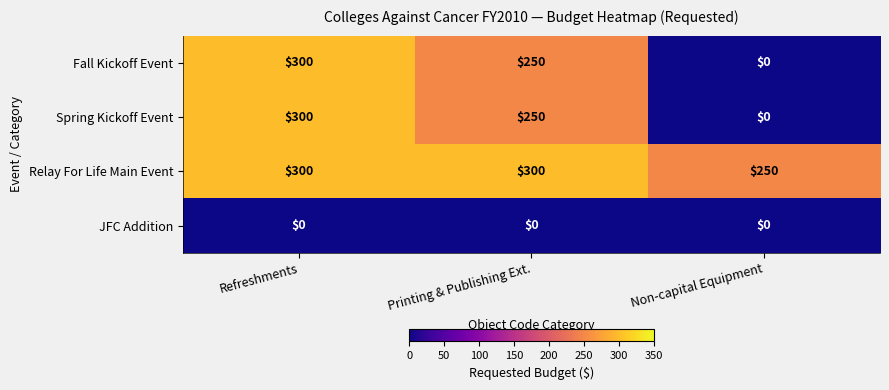

Which series has the largest total across all categories?

Relay For Life Main Event